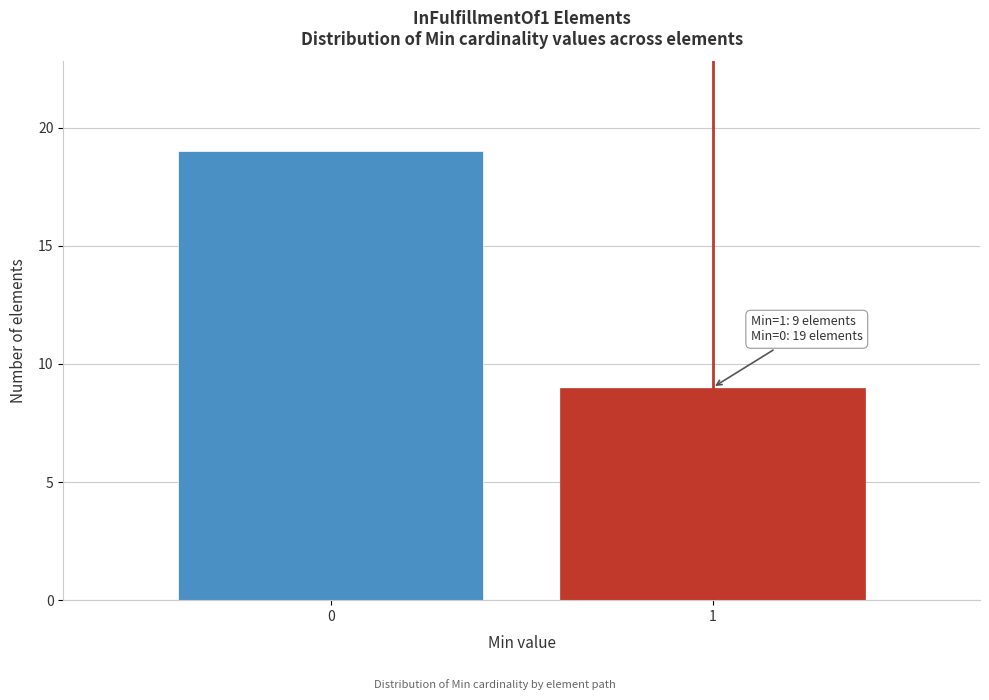

Reading left to right, what are all the values shown in this chart?

0=19	1=9